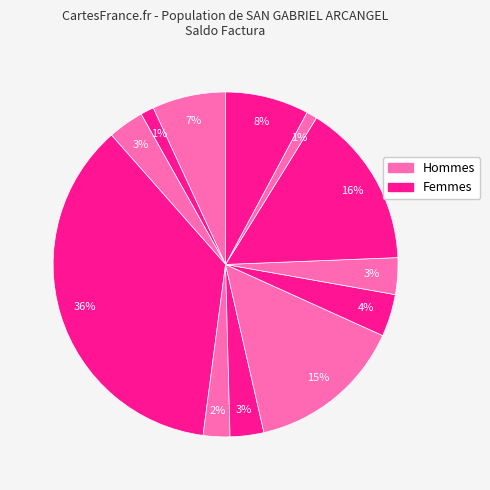

How many slices are in this pie chart?

12